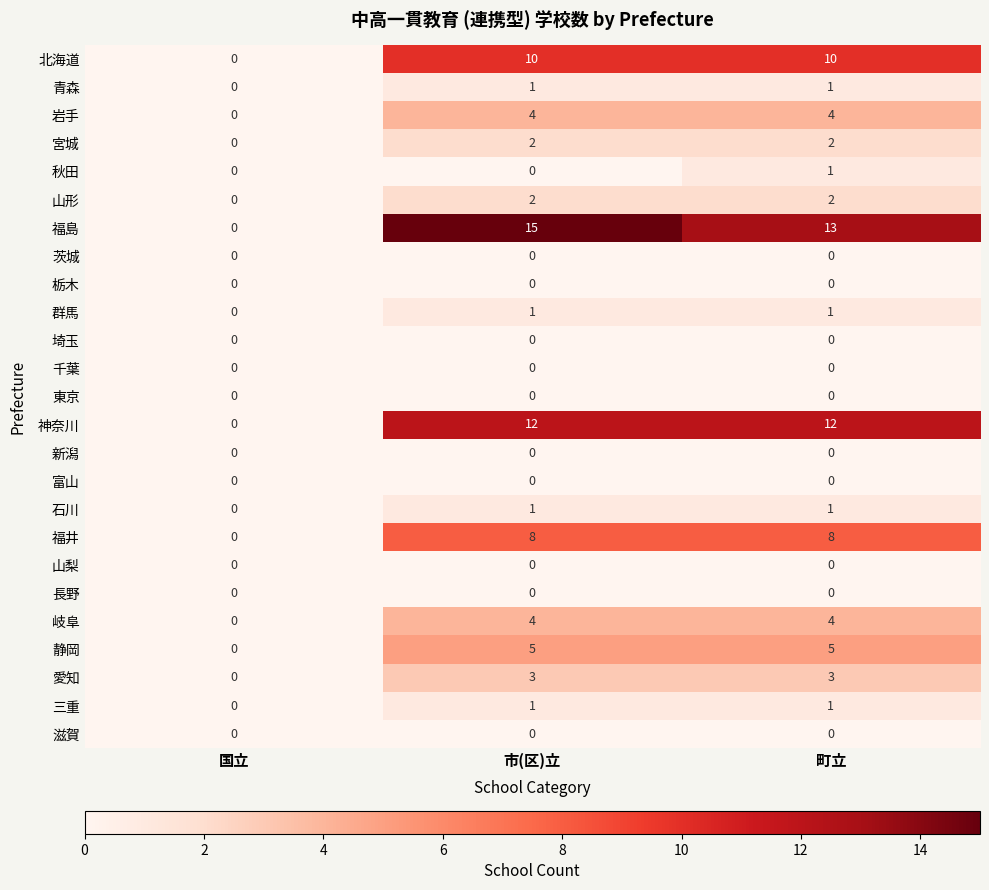

At which category does the chart reach its peak across all series?

市(区)立